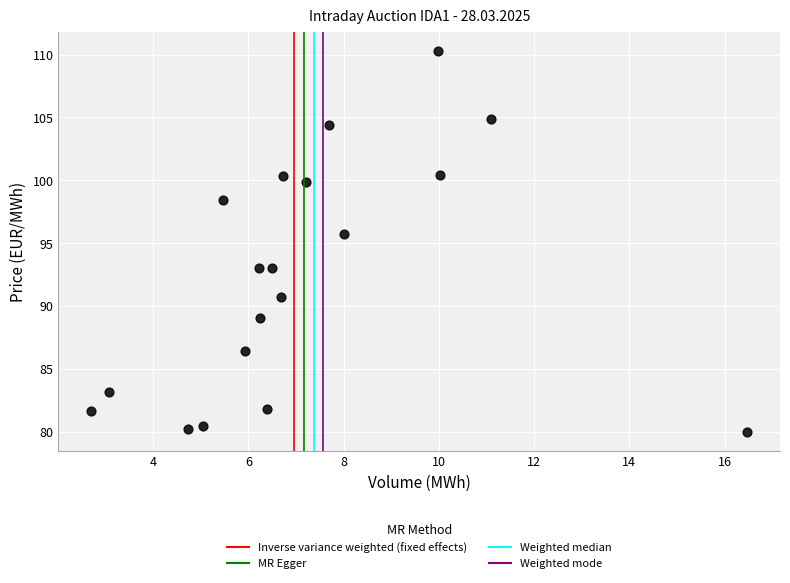

What Y value in the scatter plot is closest to 95?

95.7